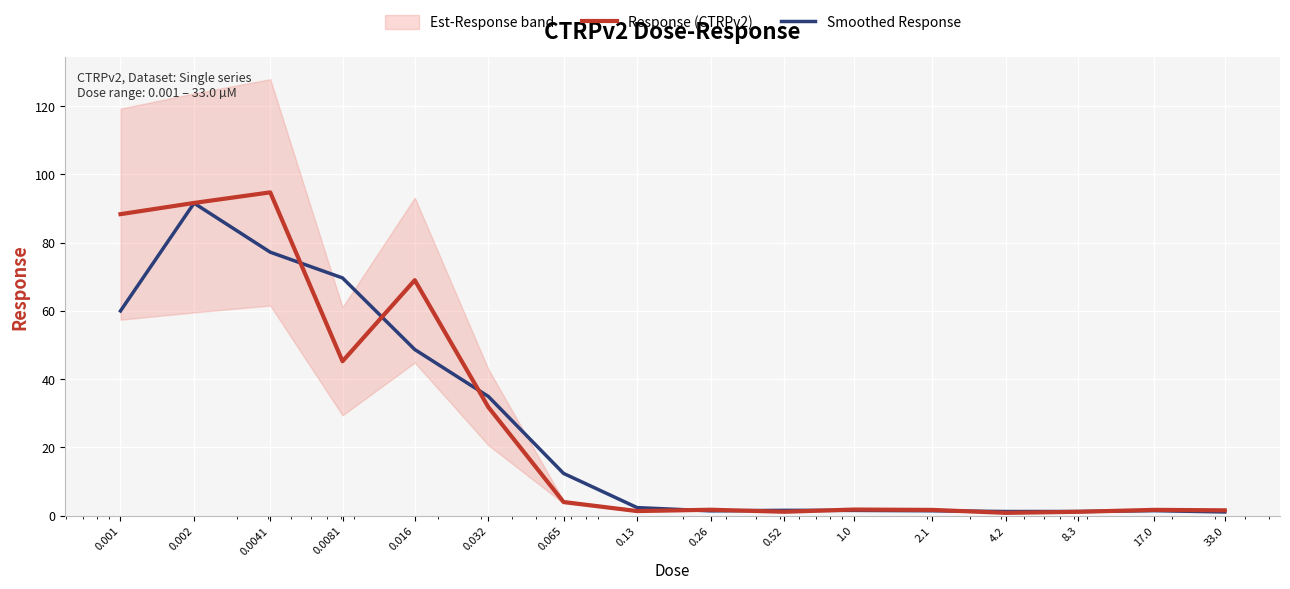

What is the sum of all Response (CTRPv2) values?

437.8